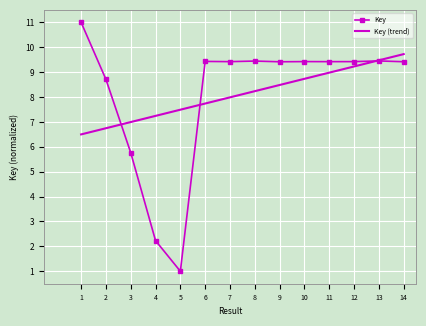

Which series has the widest spread of values?

Key